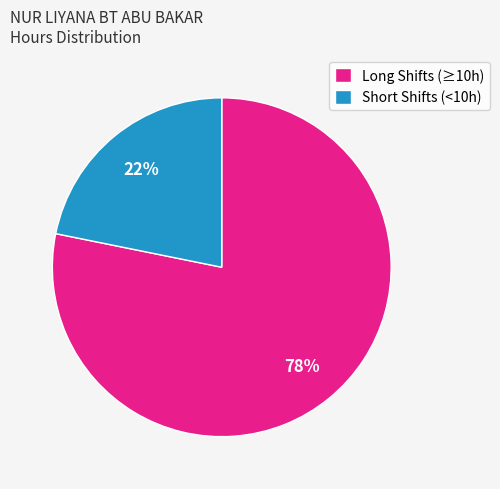

To the nearest percent, what is the difference between the largest and smallest slice percentages?

56%